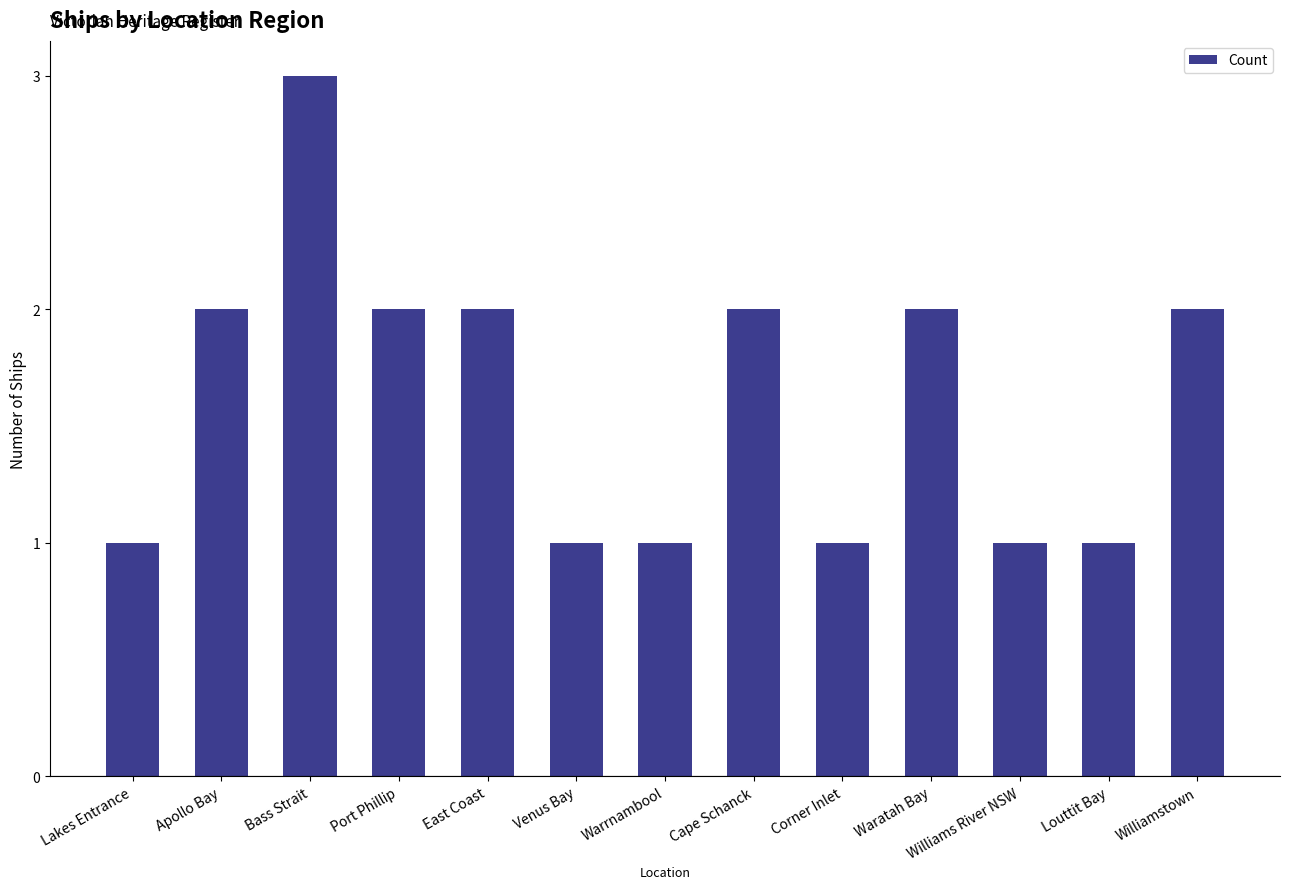

What is the greatest value displayed?

3